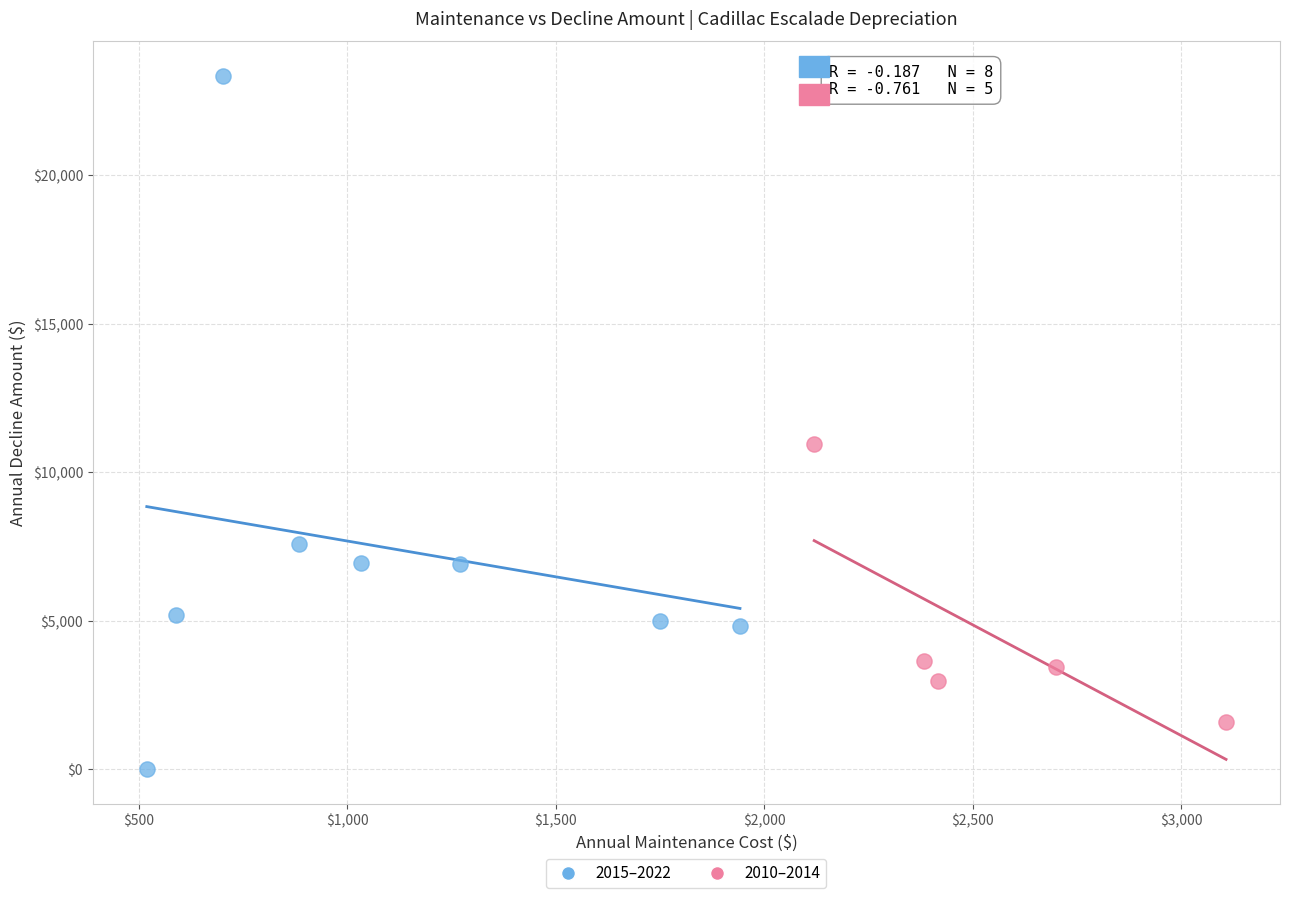

What are all the series names shown in the legend?

2015–2022, 2010–2014